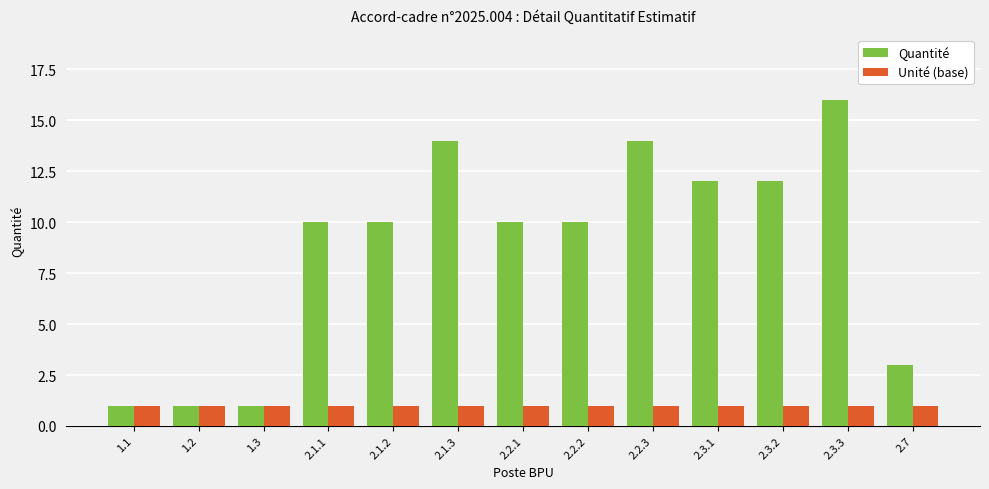

The value of Quantité at 2.3.2 is 2. True or false?

False